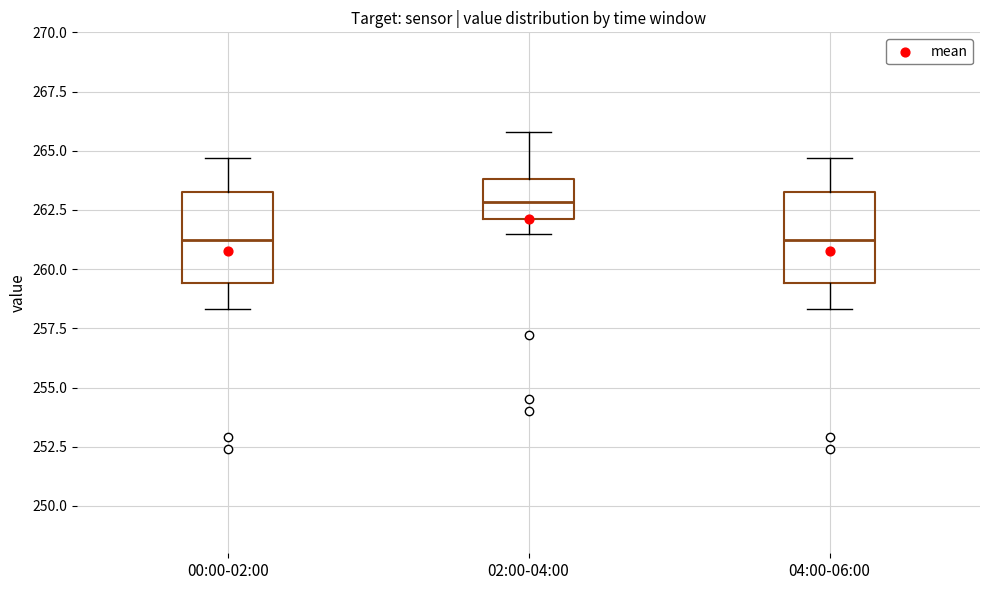

Reading left to right, transcribe this box plot: for each box, give where its median line is, the range the box spans, and where its two whiskers end, as read against the y-axis. The values are not printed on the chart, so give them approximately, as read against the axis.

00:00-02:00: median 261.5, box 259.5 to 263.5, whiskers 258.5 to 264.5
02:00-04:00: median 263.0, box 262.0 to 264.0, whiskers 261.5 to 266.0
04:00-06:00: median 261.5, box 259.5 to 263.5, whiskers 258.5 to 264.5